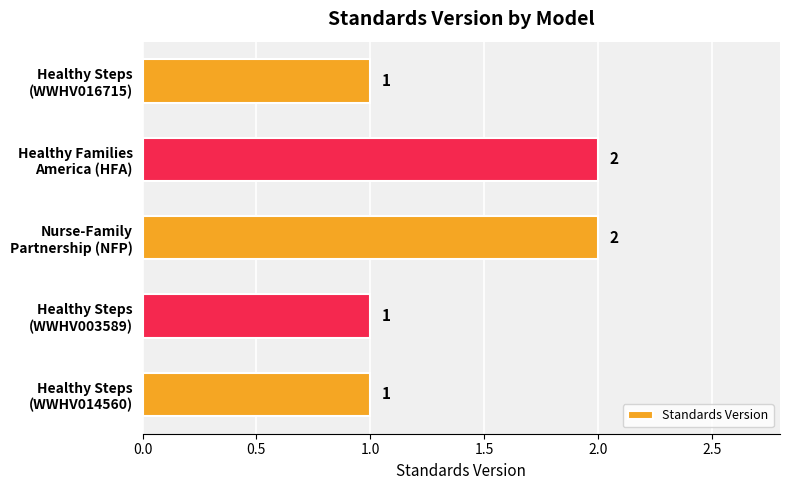

How many bars are there in total?

5